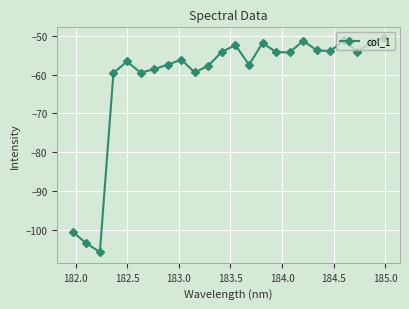

What is the greatest value displayed?

-50.6